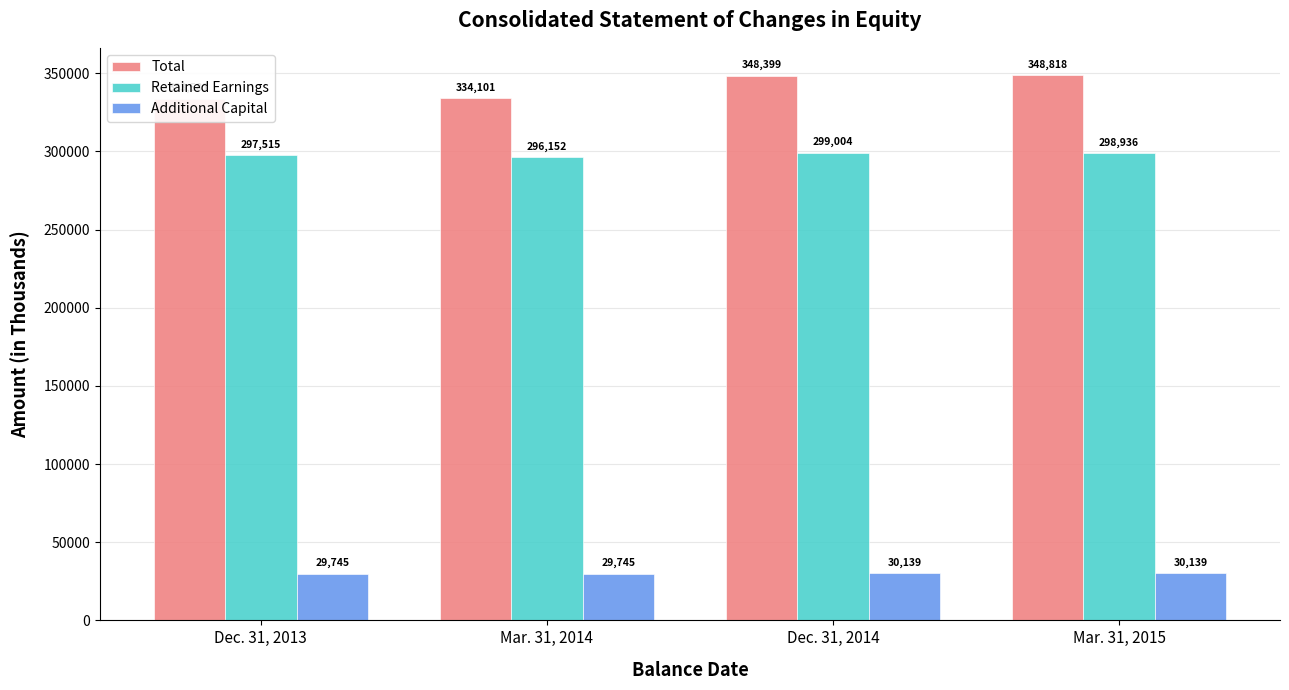

At which category is the sum across all series the highest?

Mar. 31, 2015